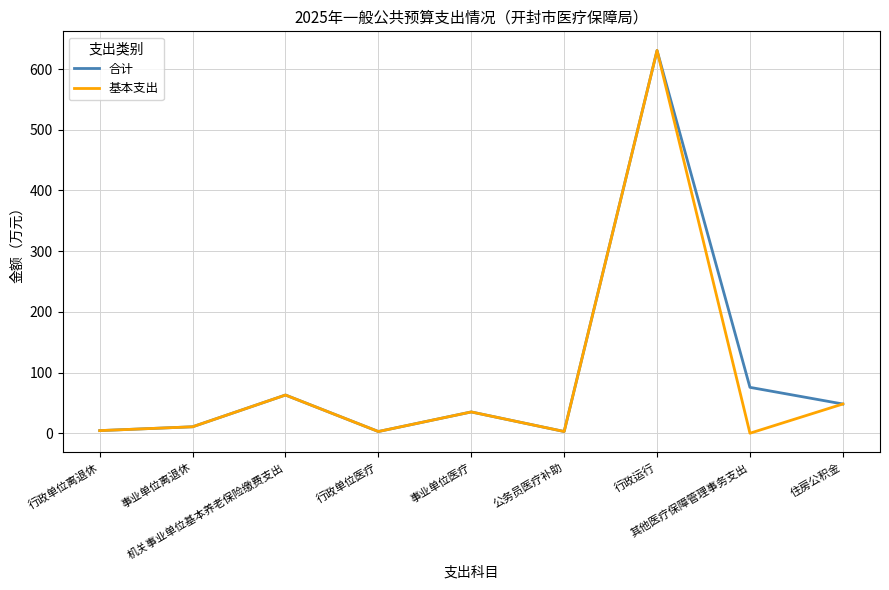

Does the chart have visible grid lines?

Yes